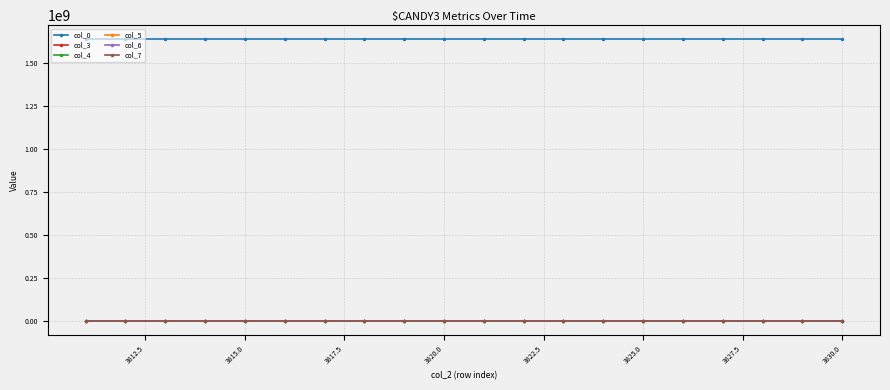

True or false: col_4 and col_0 intersect in this chart.

False